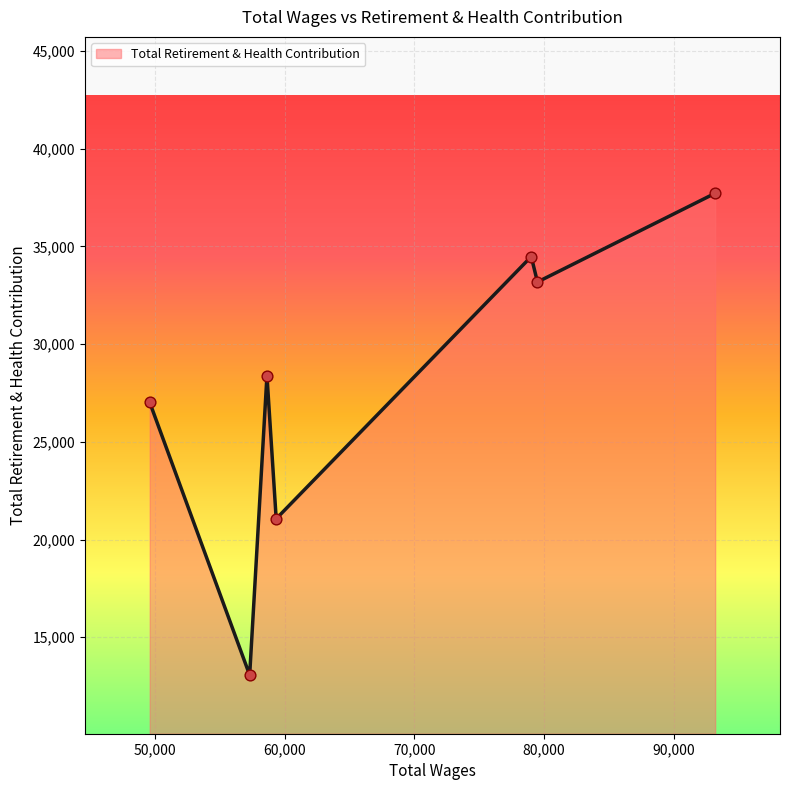

What is the greatest value displayed?

37714